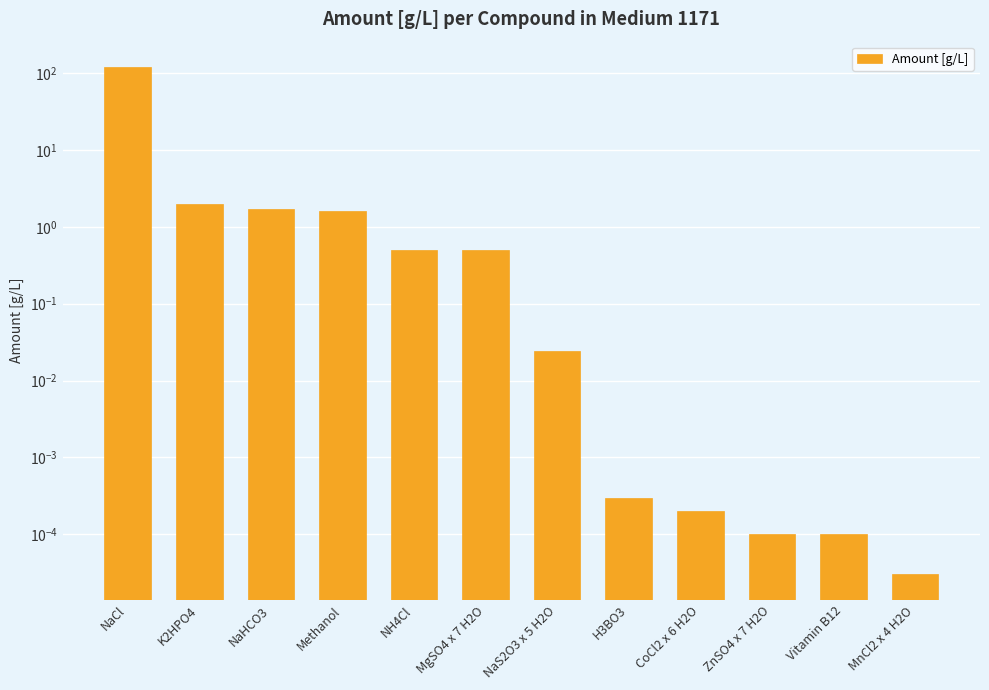

True or false: the data shows 1.0 at NaHCO3.

False